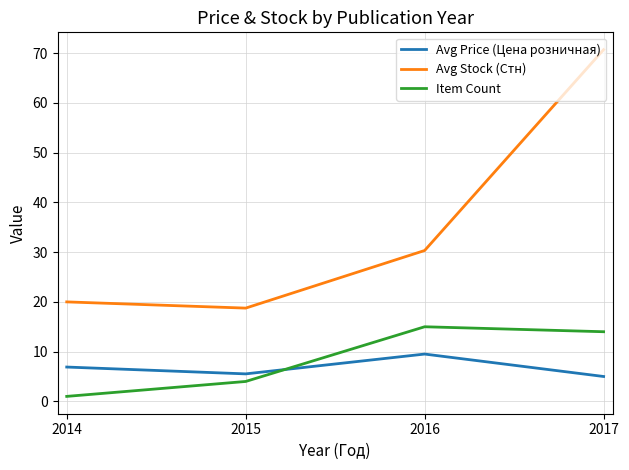

Reading left to right, list all the values displayed in this chart.

Avg Price (Цена розничная): 6.9	5.5	9.5	5.0
Avg Stock (Стн): 20.0	18.8	30.3	70.7
Item Count: 1.0	4.0	15.0	14.0